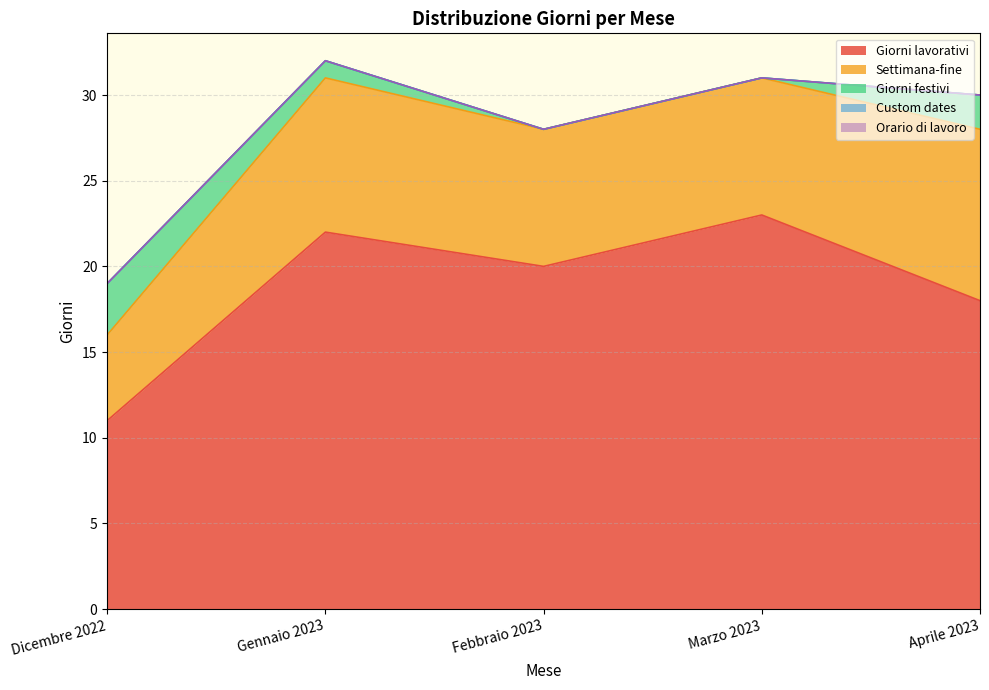

True or false: Orario di lavoro has a value of 0 at Gennaio 2023.

True